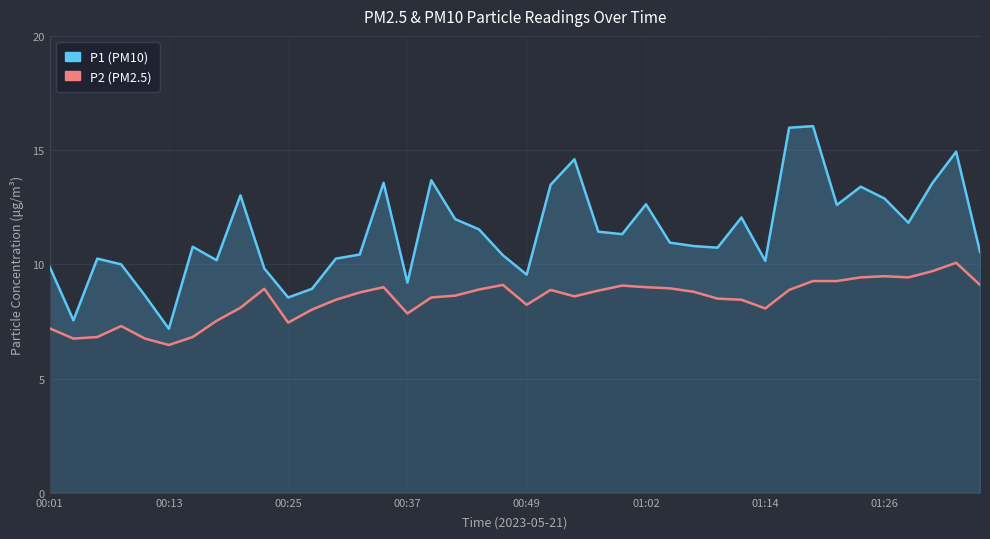

In P1, how many points are higher than both neighbors (excluding endpoints)?

11